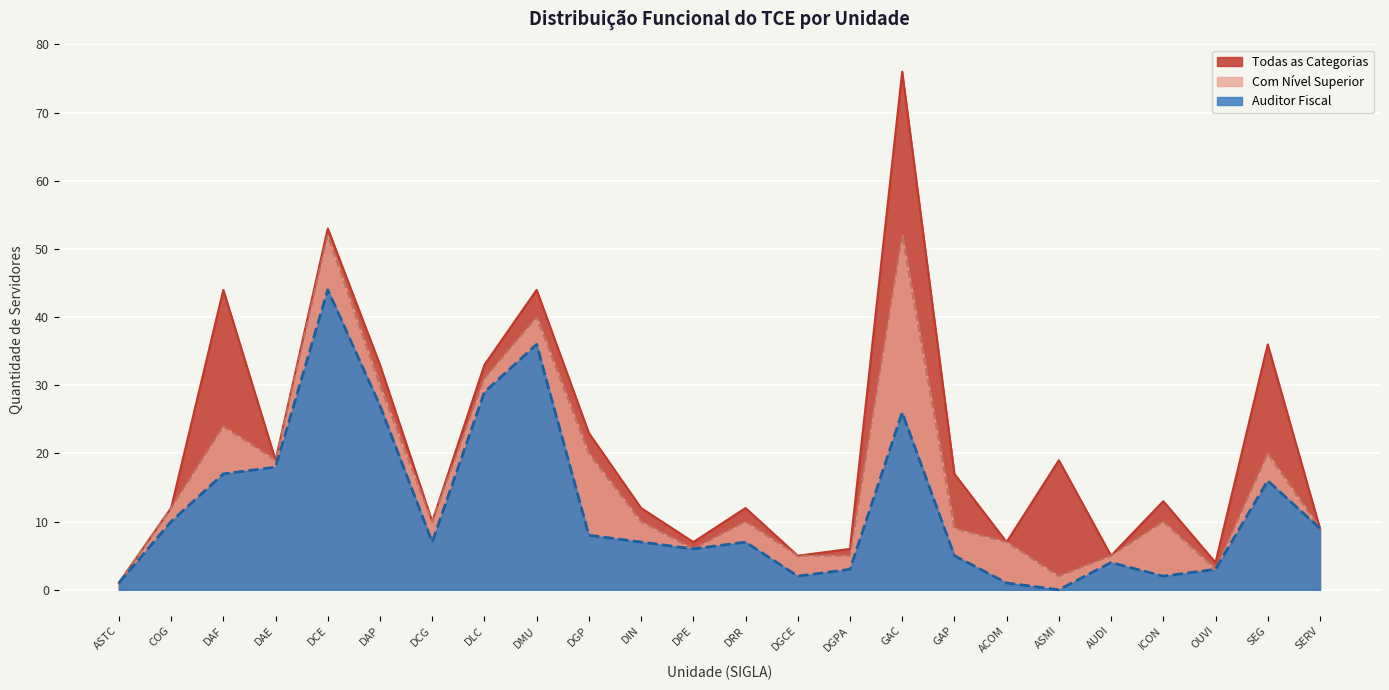

True or false: Todas as Categorias and Auditor Fiscal intersect in this chart.

False